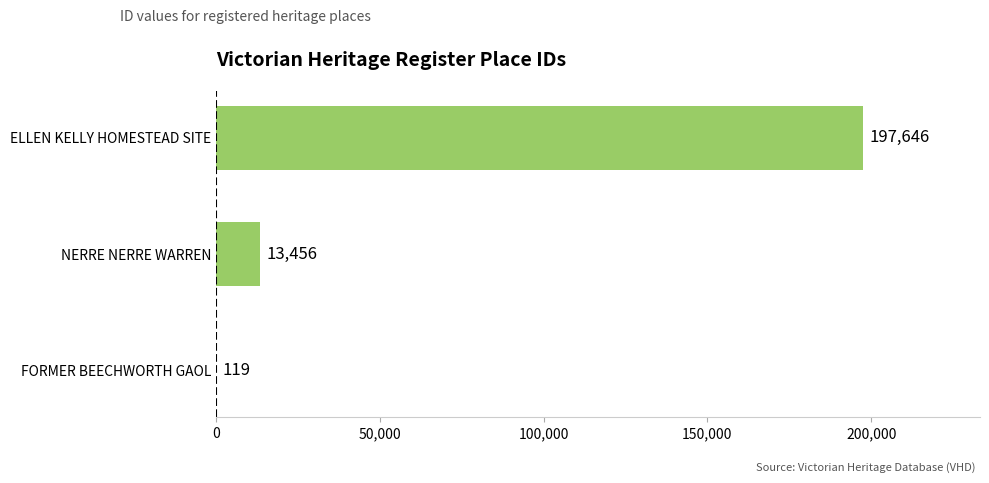

Where is the data nearest to the value 98882?

NERRE NERRE WARREN